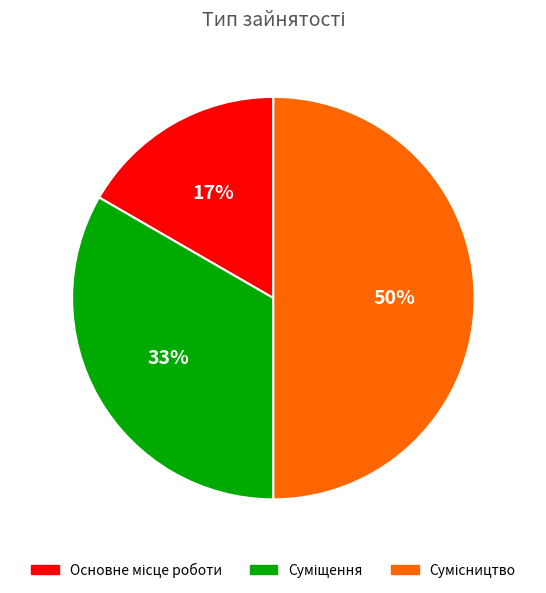

Count the number of slices in the pie.

3